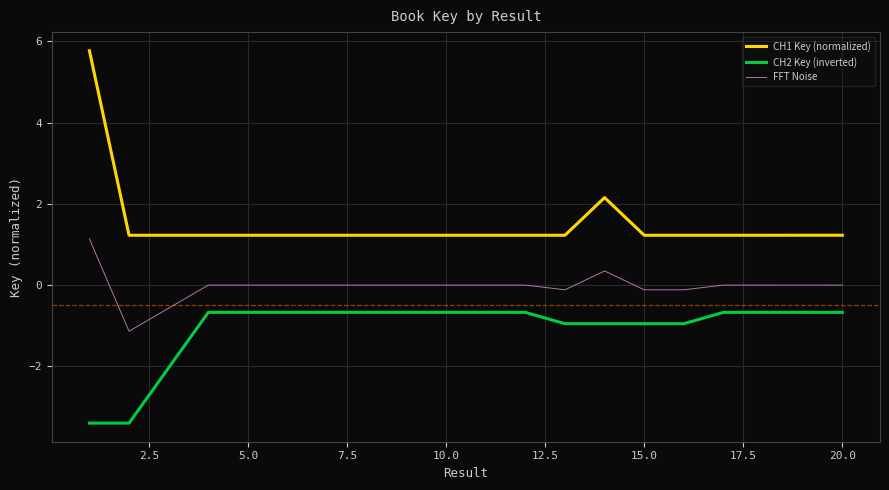

True or false: CH1 Key (normalized) and FFT Noise cross at least once.

False